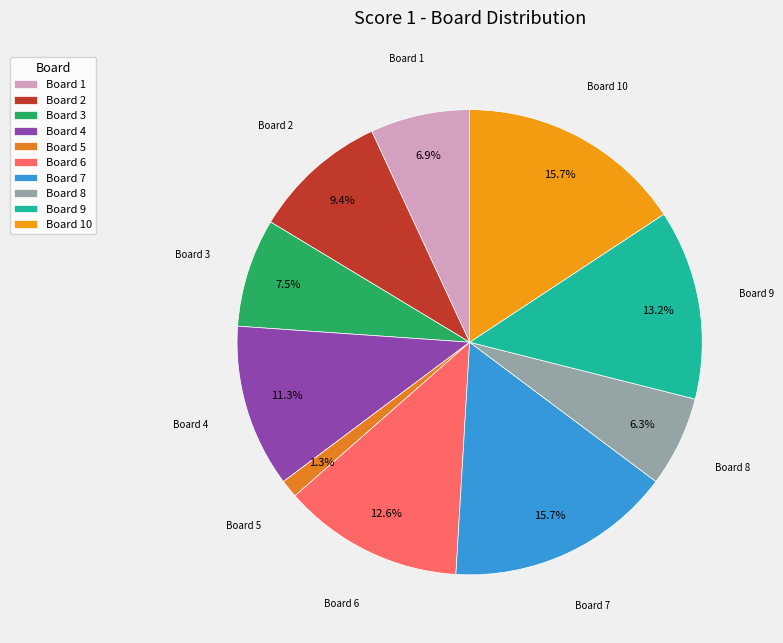

Approximately how many times larger is the value at Board 3 compared to Board 7?

0.5